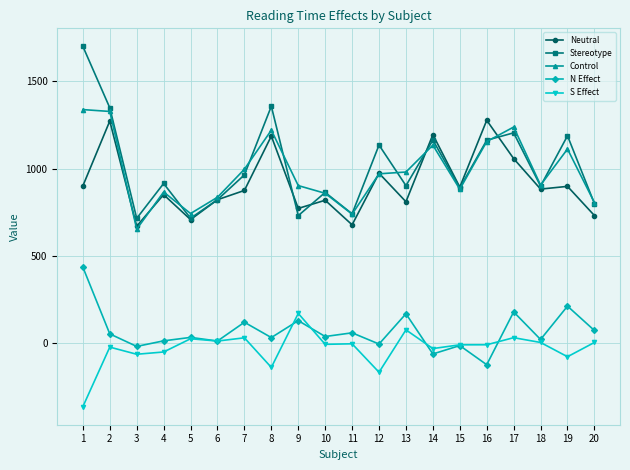

Count the number of data series in this chart.

5